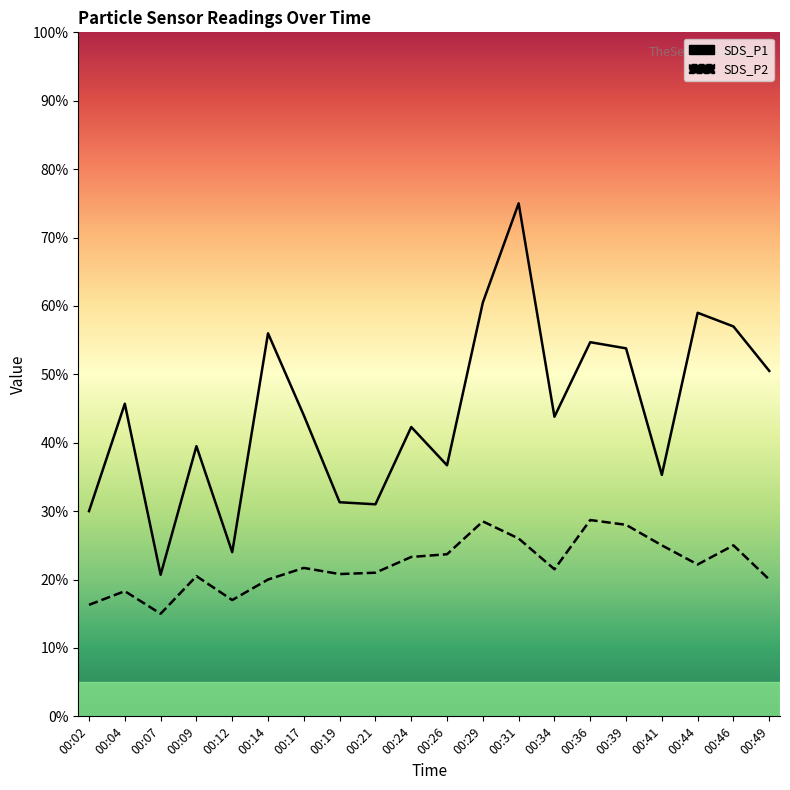

At which category does SDS_P1 reach its first local valley?

00:07